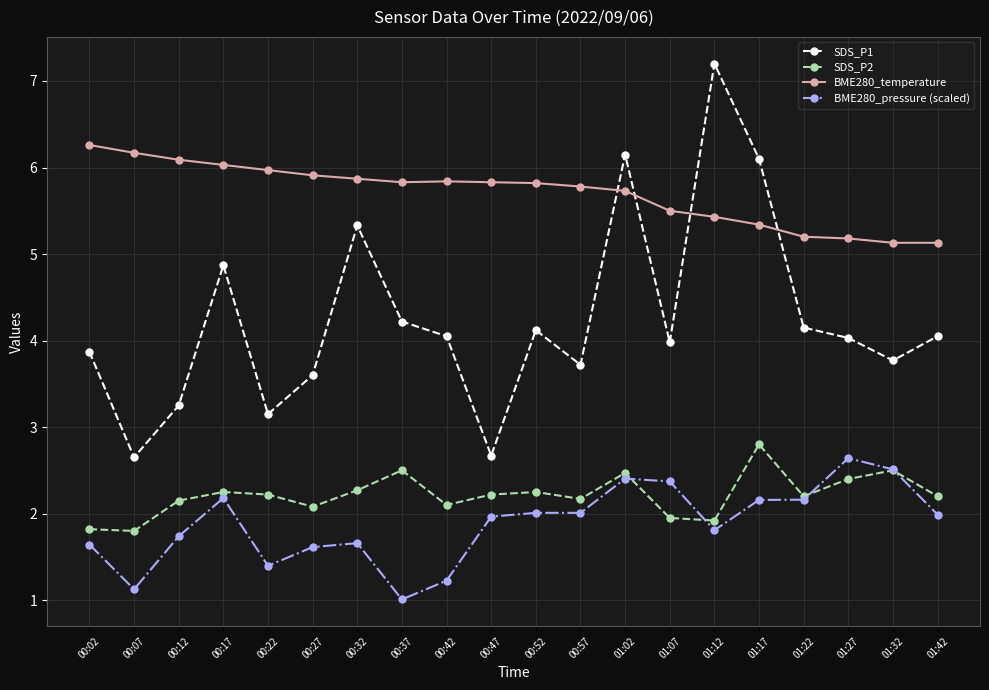

How many intersections are there between SDS_P1 and BME280_temperature?

4